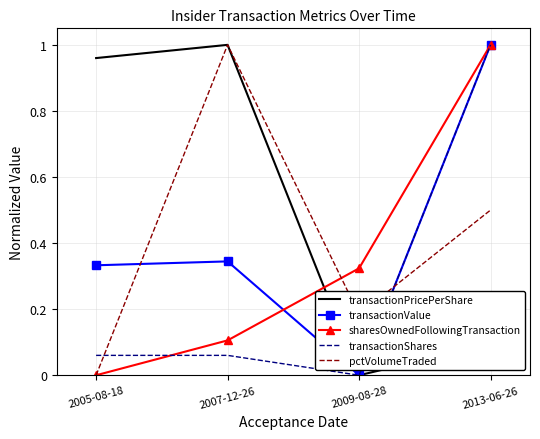

How many interior local valleys does the transactionPricePerShare series have?

1